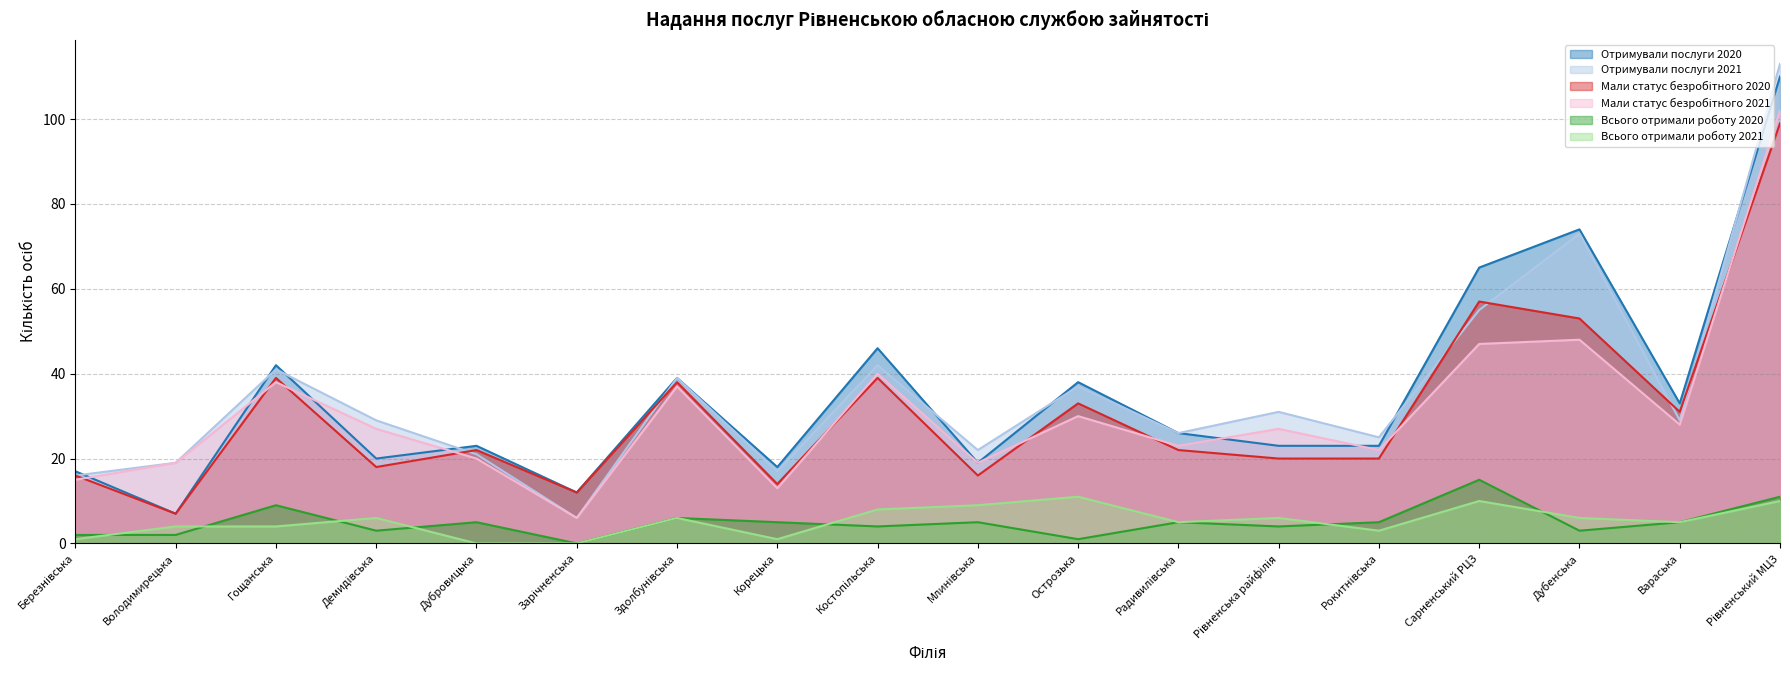

How many interior local peaks does the Мали статус безробітного 2020 series have?

6